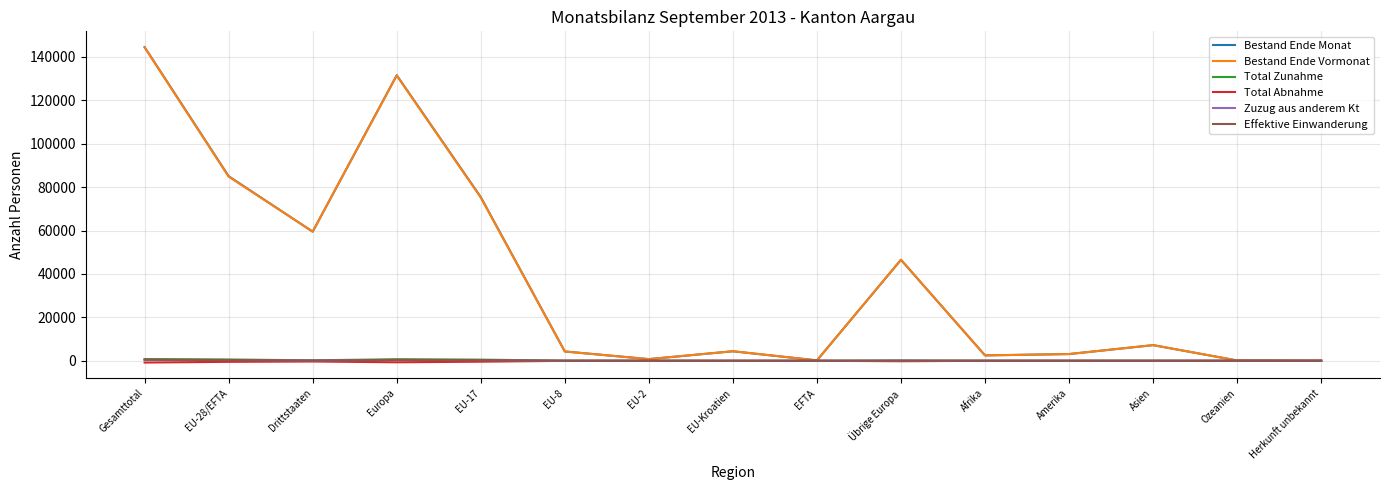

What is the difference between the maximum and minimum values in the Bestand Ende Vormonat series?

144352